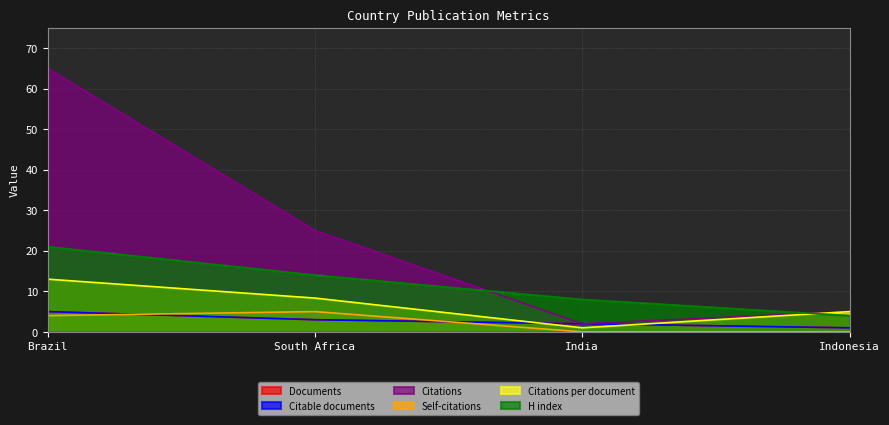

Which has a higher value, Indonesia or Brazil?

Brazil